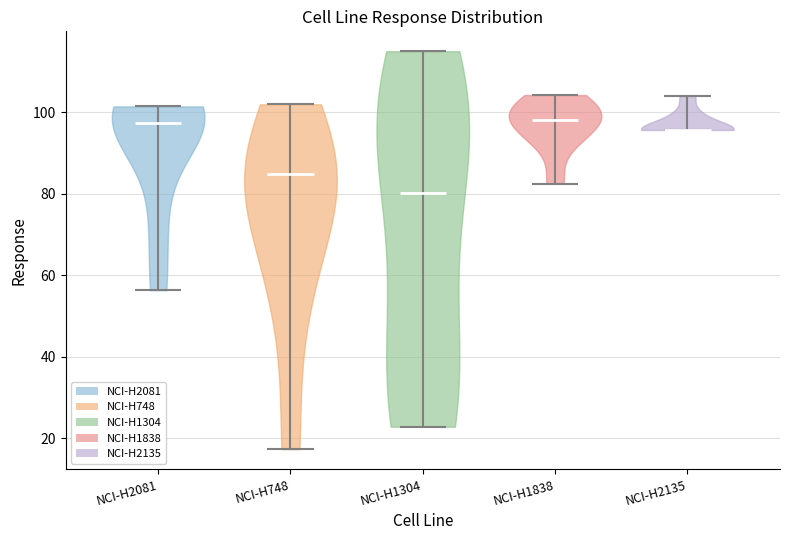

Where does the median line of the violin for NCI-H2135 sit on the y-axis? The values are not printed on the chart, so give them approximately, as read against the axis.

96